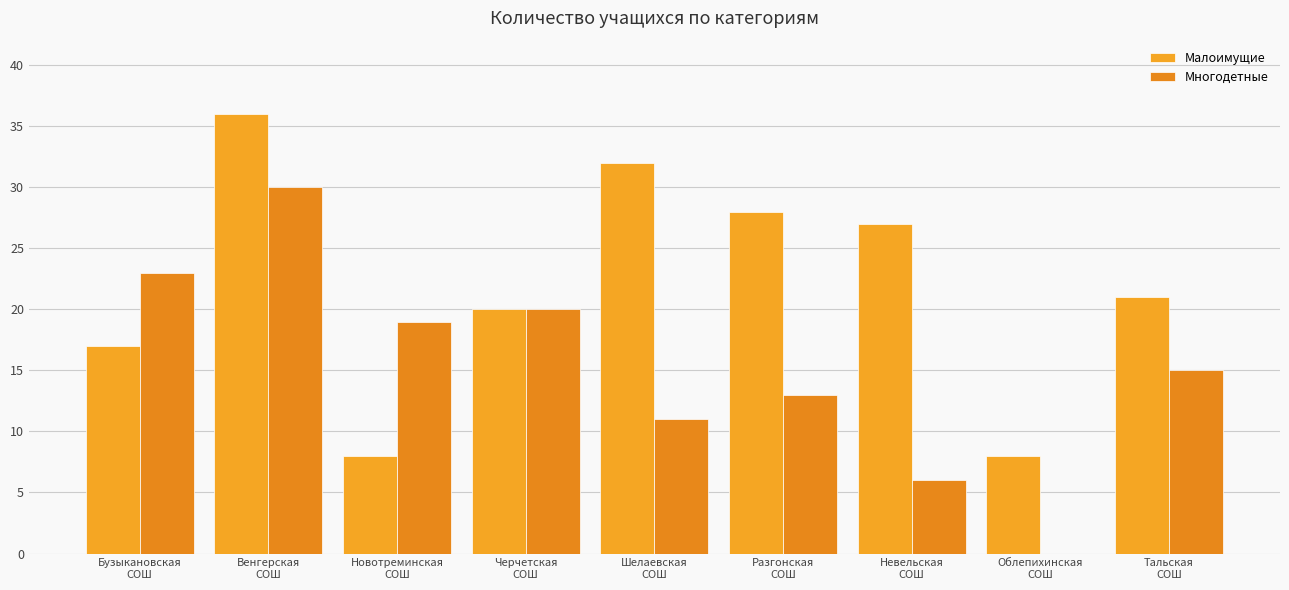

The value of Малоимущие at Новотреминская
СОШ is 8. True or false?

True